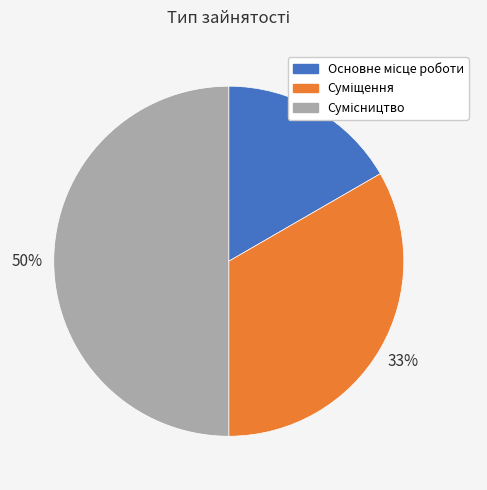

To the nearest percent, what is the difference between the largest and smallest slice percentages?

33%